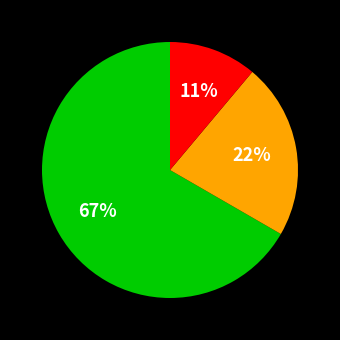

To the nearest percent, what is the average slice percentage?

33%